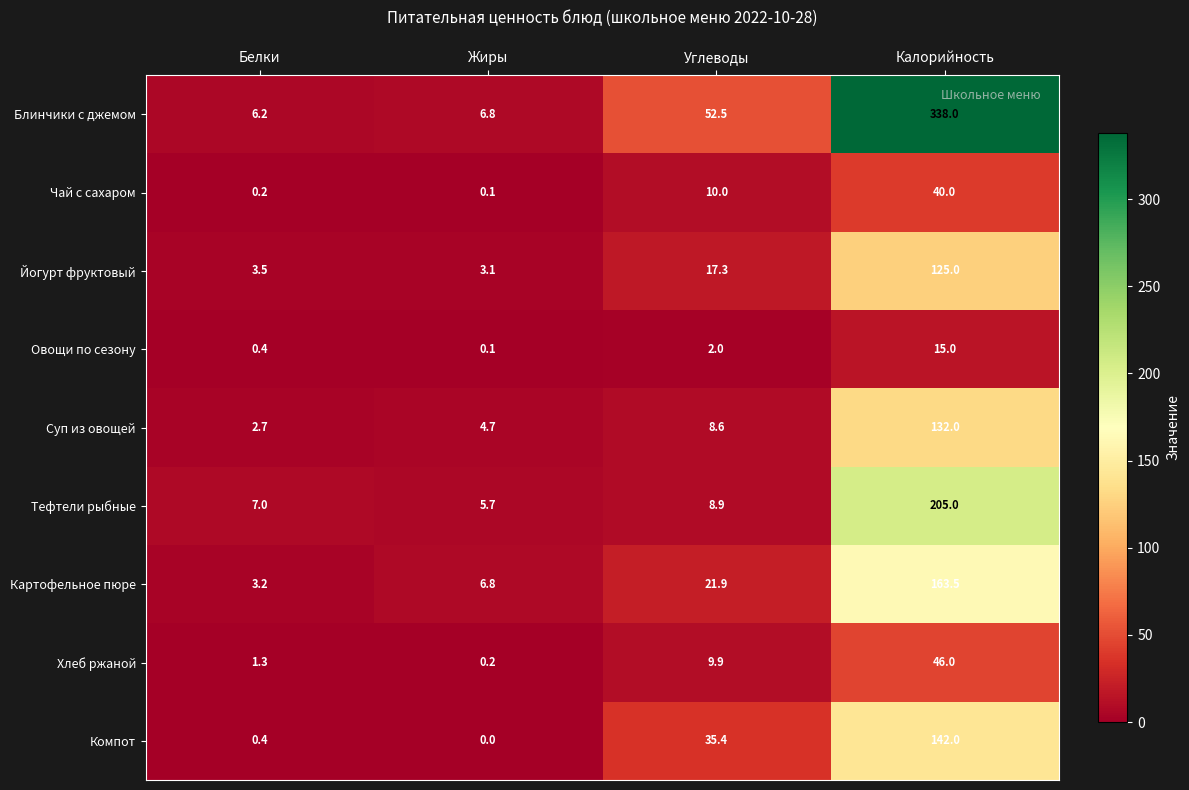

Where does the Картофельное пюре series first go above 21?

Углеводы